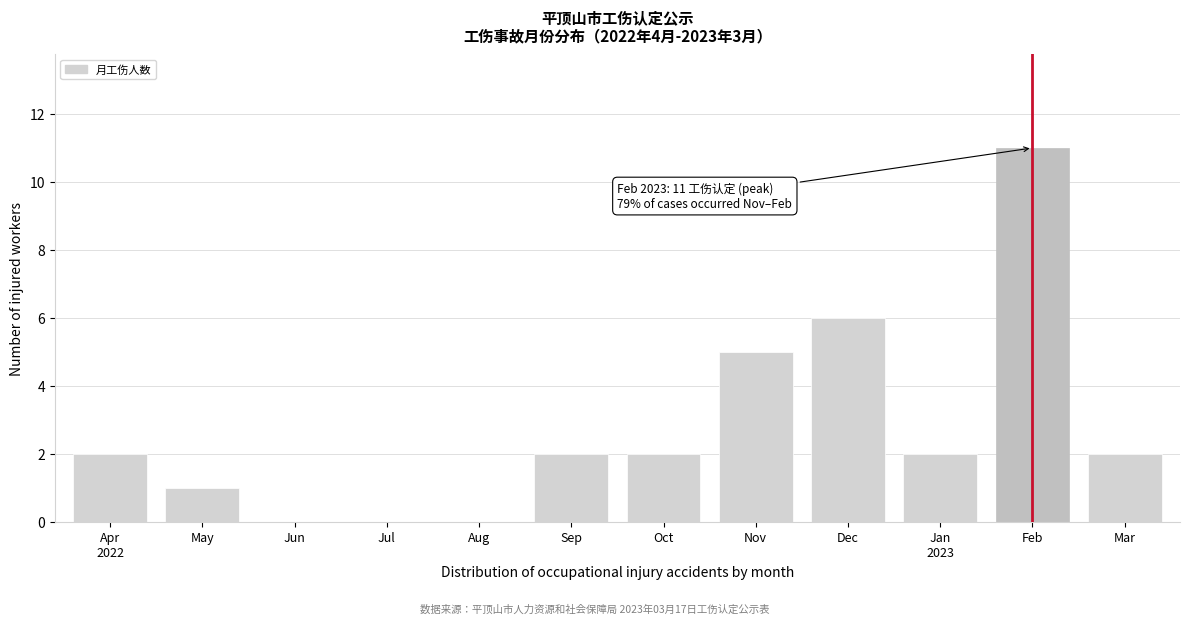

Is it true that the value at Nov is 7?

False